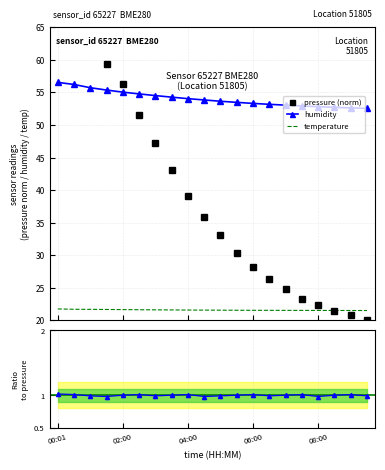

What is the lowest value of the temperature series?

21.5